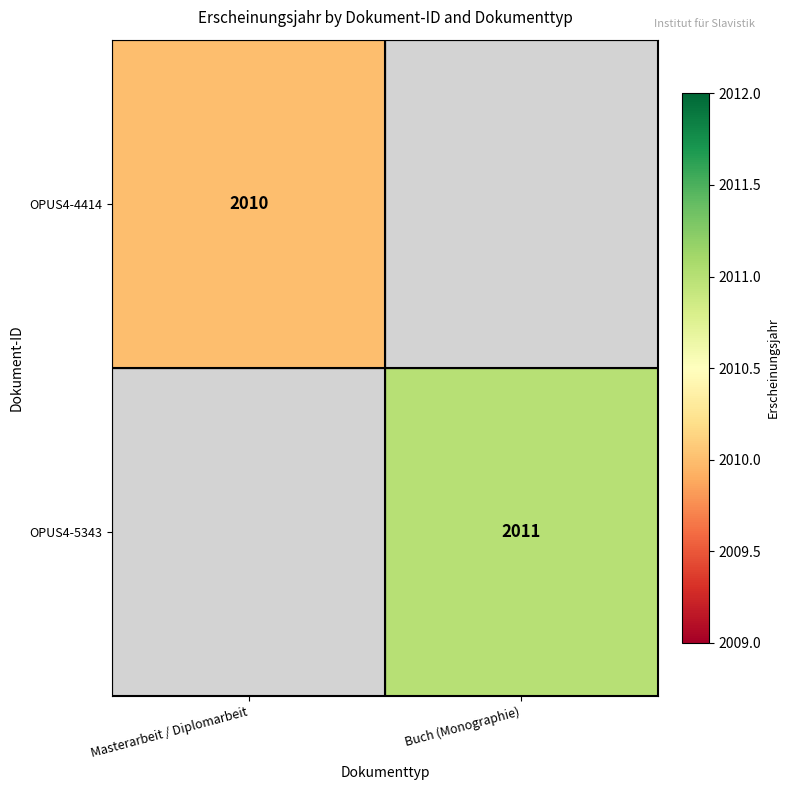

Is it true that OPUS4-4414 equals 2881.2 at Masterarbeit / Diplomarbeit?

False